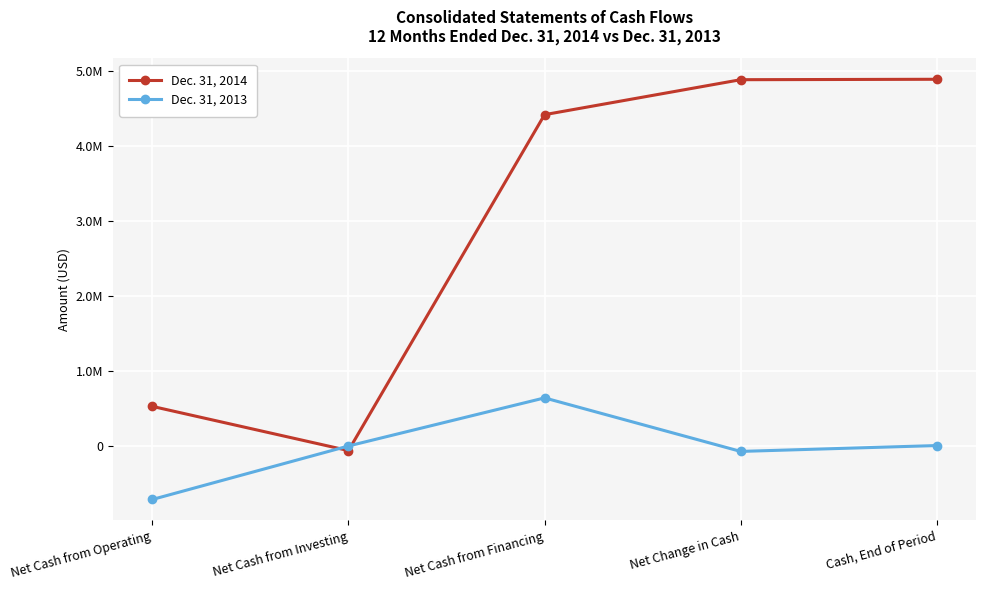

What is the average value of the Dec. 31, 2014 series?

2931034